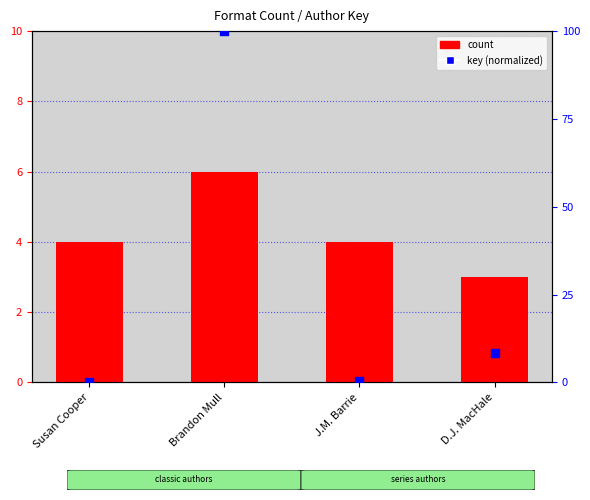

Which series reaches the minimum Y coordinate?

key (normalized)